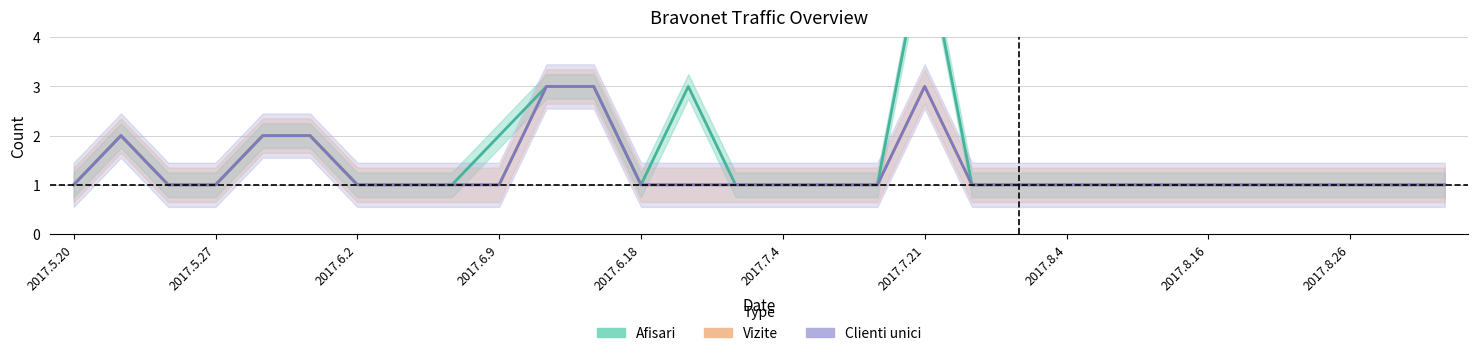

At which category does Afisari reach its first local peak?

2017.5.23